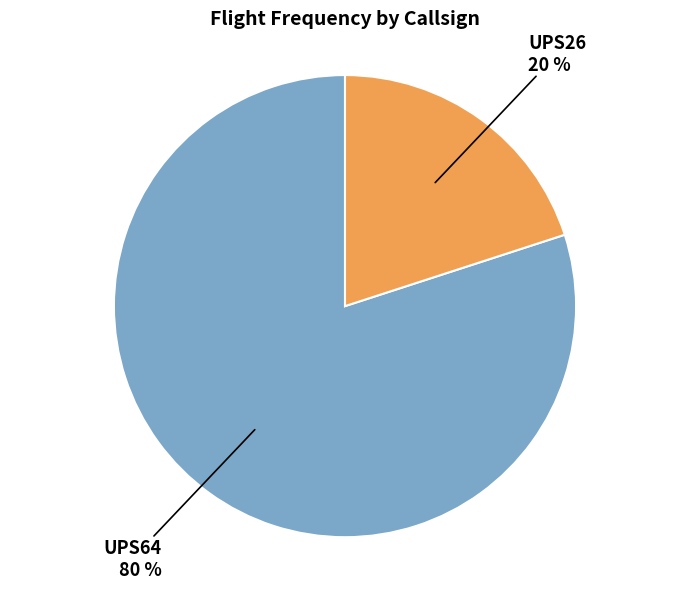

To the nearest percent, what is the average slice percentage?

50%